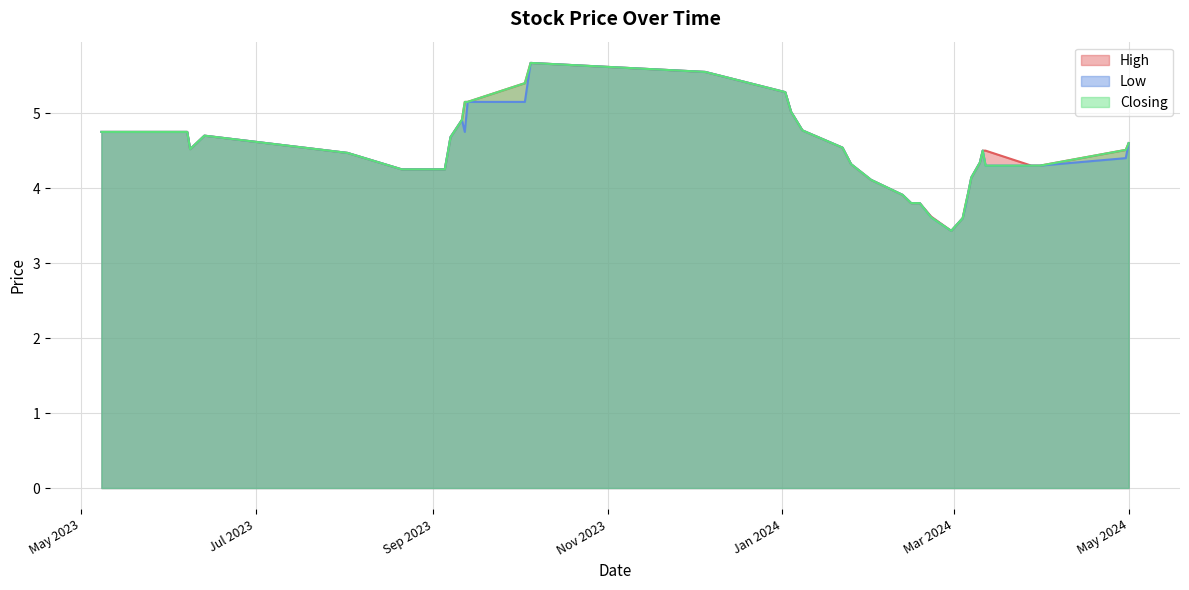

What is the total value across all series at 30/05/2023?

14.2